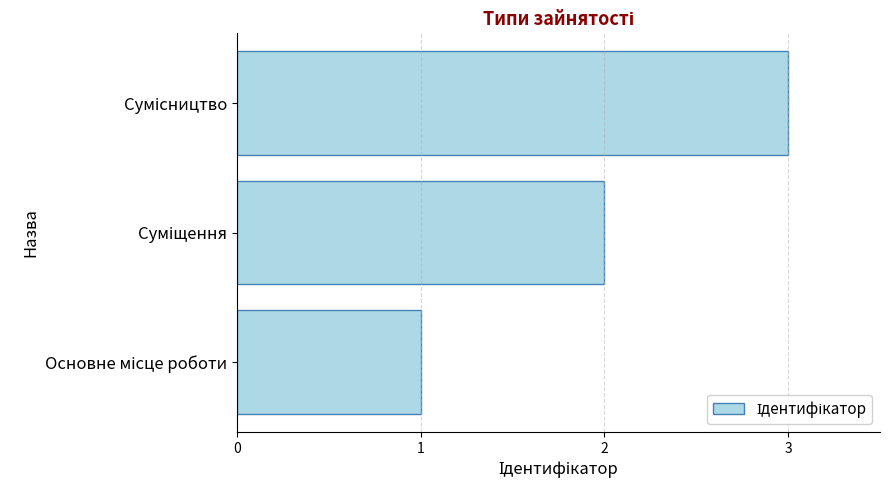

Does the chart contain any negative values?

No